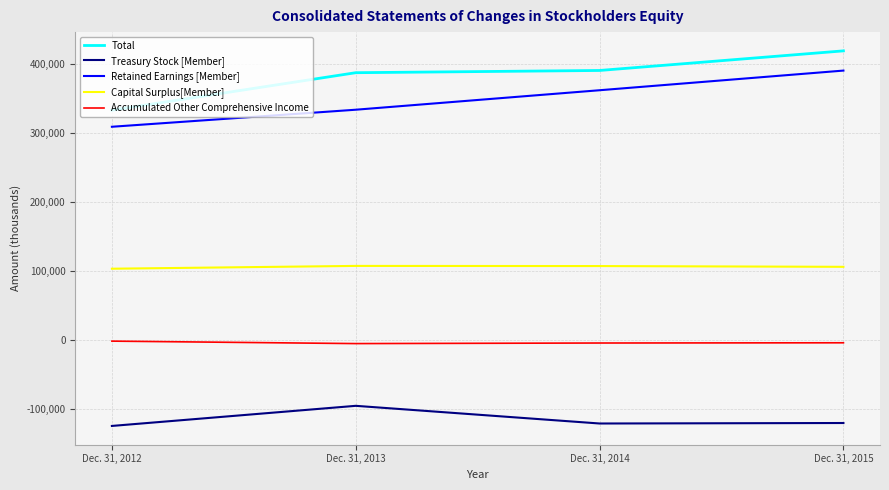

True or false: Total has a value of 512704 at Dec. 31, 2012.

False